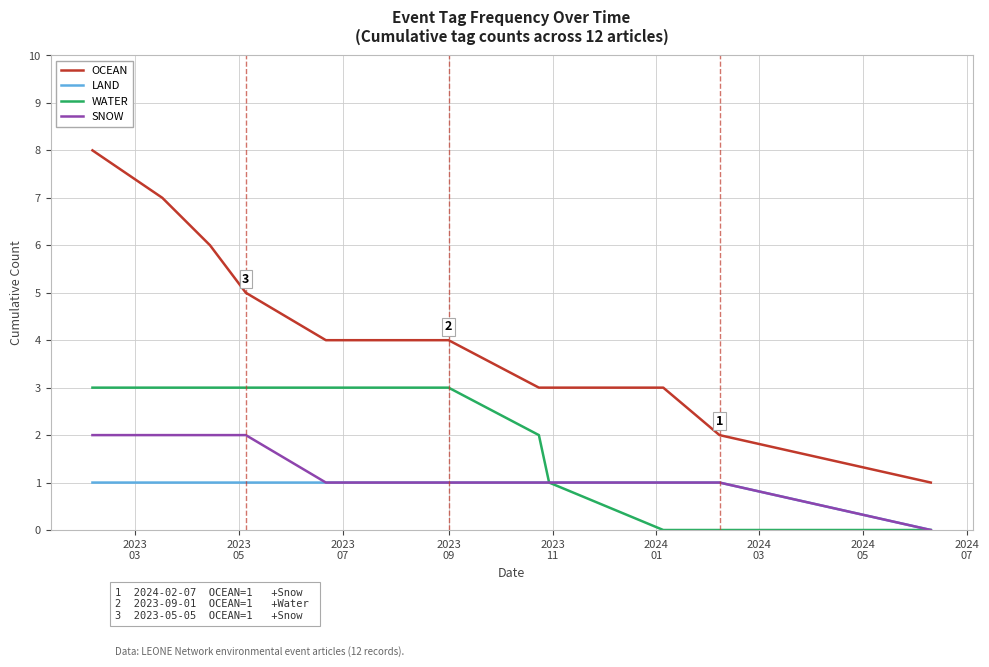

What position from the left is 2023
03?

1